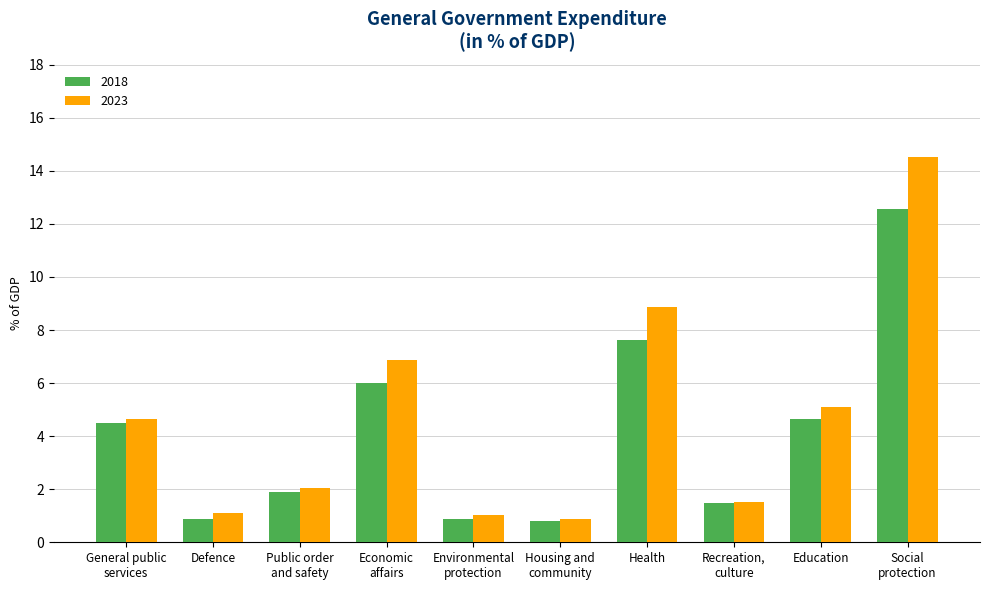

Which series changed the most between Recreation,
culture and Social
protection?

2023